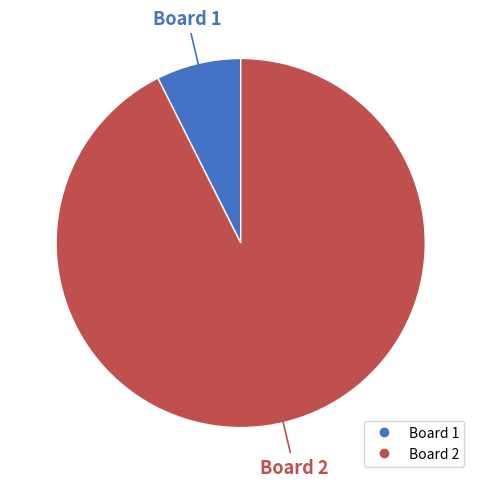

Which slice is the largest?

Board 2